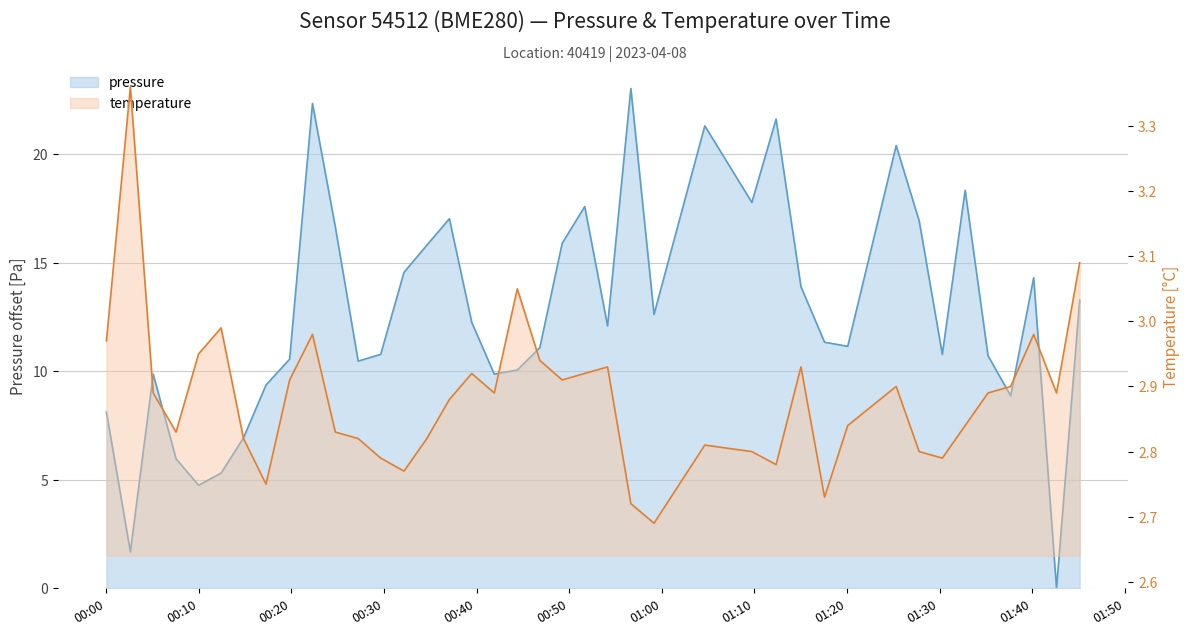

List the labels in order of value, largest first.

2023-04-08T00:56:40, 2023-04-08T00:22:17, 2023-04-08T01:12:21, 2023-04-08T01:04:39, 2023-04-08T01:25:19, 2023-04-08T01:32:46, 2023-04-08T01:09:44, 2023-04-08T00:51:41, 2023-04-08T00:37:04, 2023-04-08T01:27:48, 2023-04-08T00:24:45, 2023-04-08T00:49:15, 2023-04-08T00:34:38, 2023-04-08T00:32:10, 2023-04-08T01:40:10, 2023-04-08T01:15:02, 2023-04-08T01:45:08, 2023-04-08T00:59:10, 2023-04-08T00:39:29, 2023-04-08T00:54:09, 2023-04-08T01:17:35, 2023-04-08T01:20:05, 2023-04-08T00:46:50, 2023-04-08T00:29:39, 2023-04-08T01:30:18, 2023-04-08T01:35:14, 2023-04-08T00:19:49, 2023-04-08T00:27:13, 2023-04-08T00:44:24, 2023-04-08T00:05:05, 2023-04-08T00:41:55, 2023-04-08T00:17:16, 2023-04-08T01:37:41, 2023-04-08T00:00:02, 2023-04-08T00:14:50, 2023-04-08T00:07:33, 2023-04-08T00:12:25, 2023-04-08T00:09:59, 2023-04-08T00:02:37, 2023-04-08T01:42:38